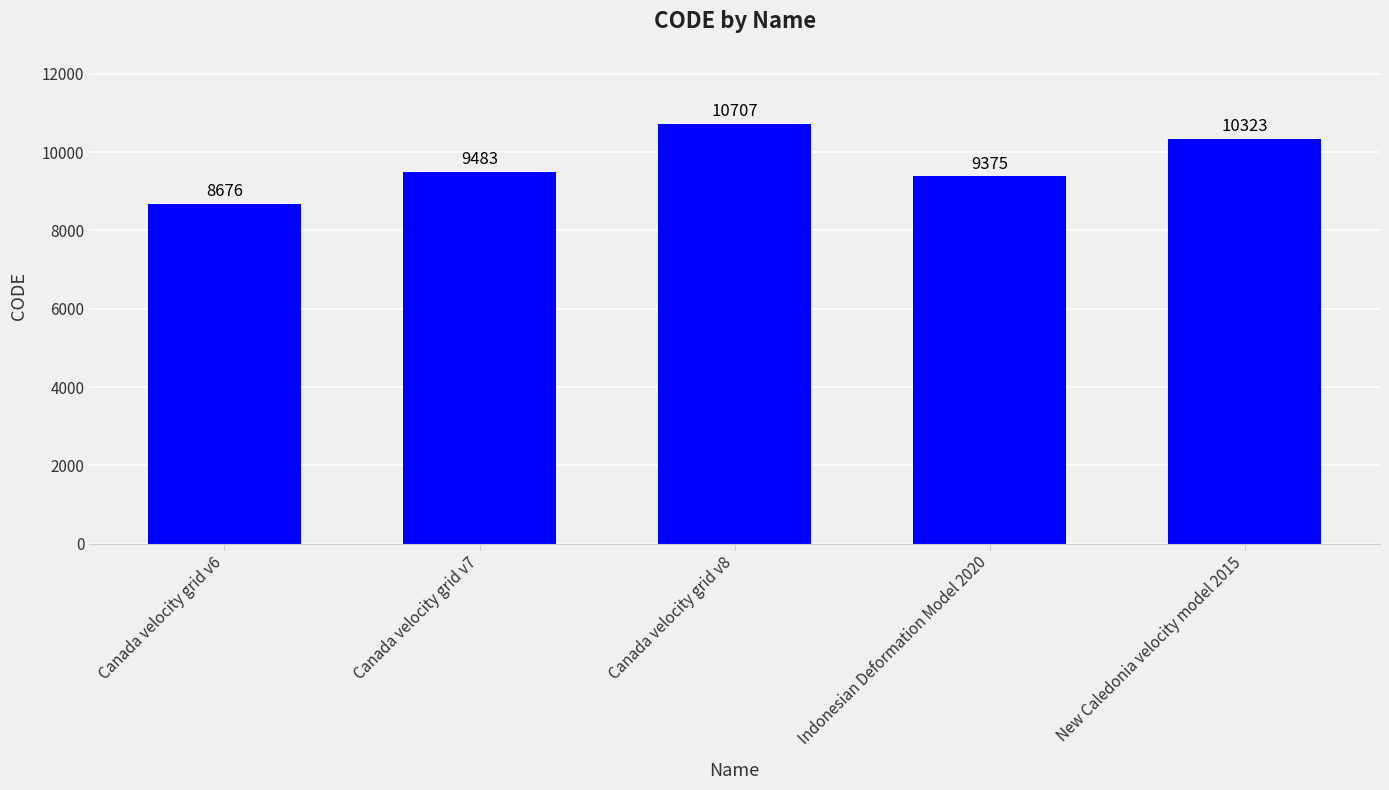

List the labels in order of value, largest first.

Canada velocity grid v8, New Caledonia velocity model 2015, Canada velocity grid v7, Indonesian Deformation Model 2020, Canada velocity grid v6